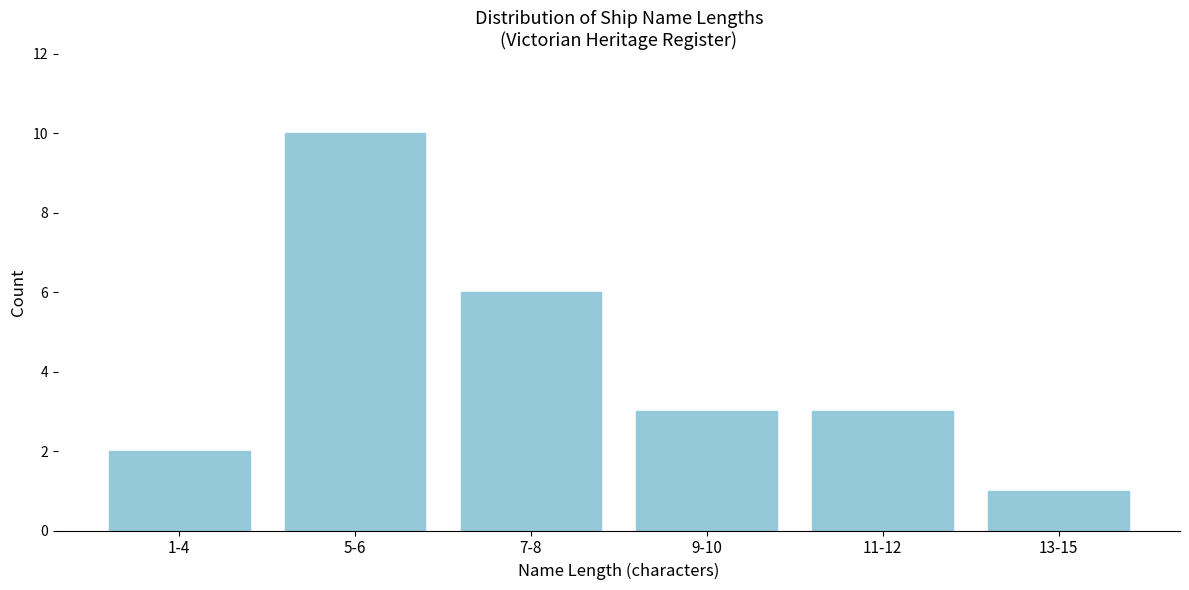

Reading left to right, extract all data points from this chart.

1-4=2	5-6=10	7-8=6	9-10=3	11-12=3	13-15=1